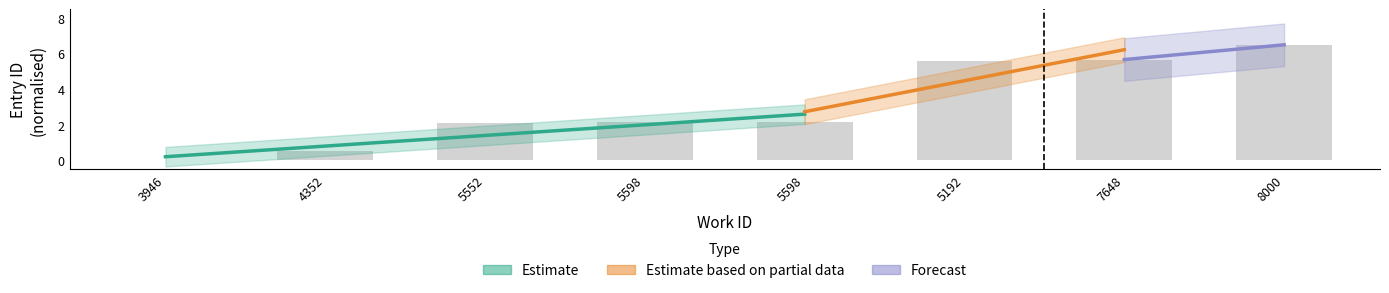

What is the label of the 5th bar from the left?

5598